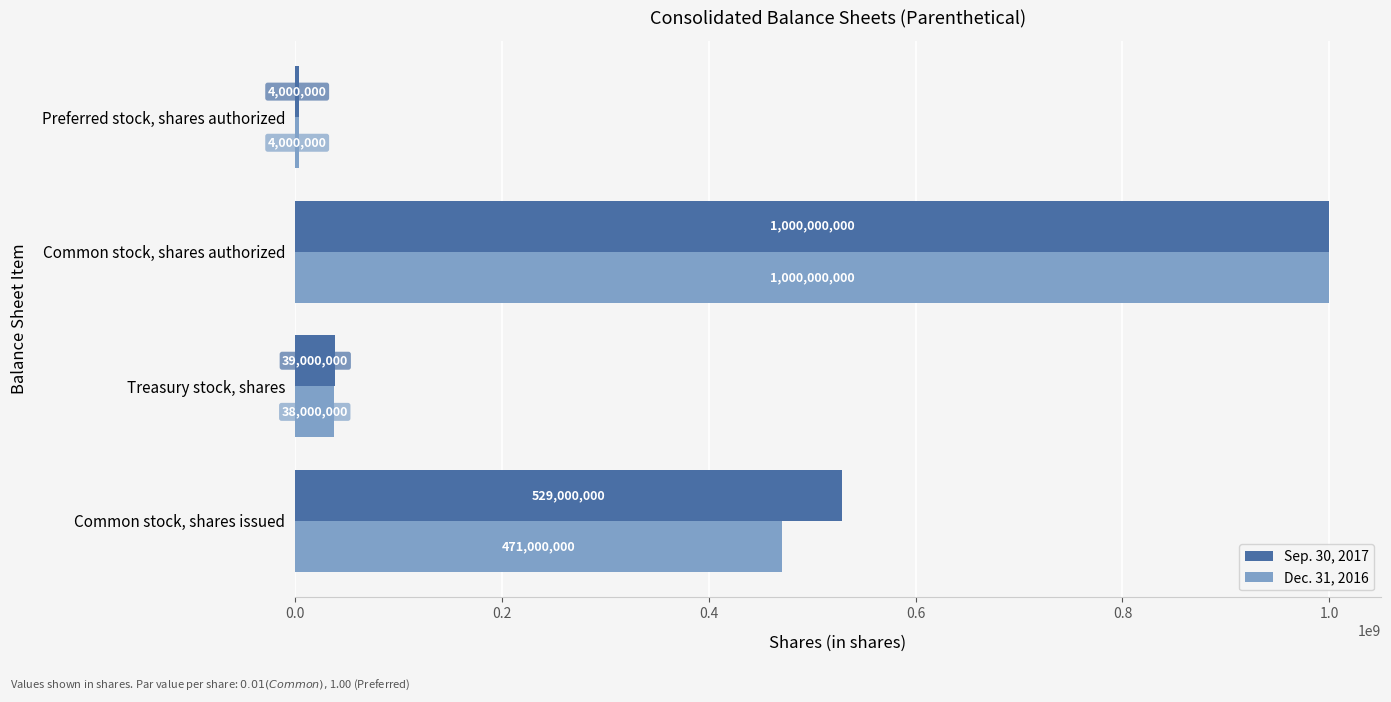

Is the value of Dec. 31, 2016 at Treasury stock, shares greater than the value of Sep. 30, 2017 at Common stock, shares authorized?

No